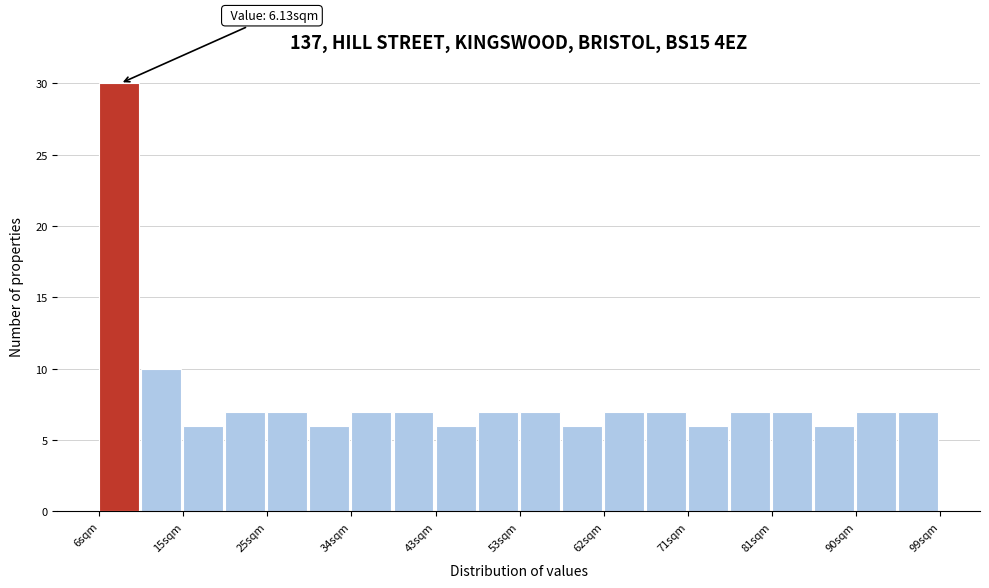

Which range on the x-axis has the tallest bar?

6 to 11